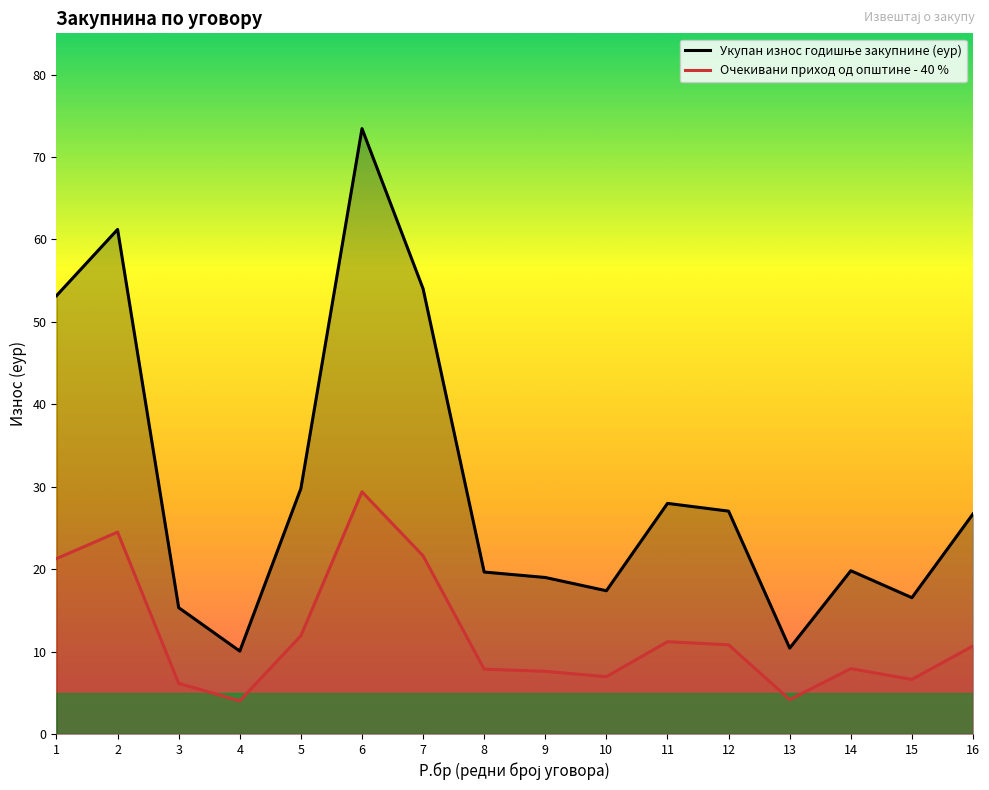

The value of Очекивани приход од општине - 40 % at 9 is 7.6. True or false?

True